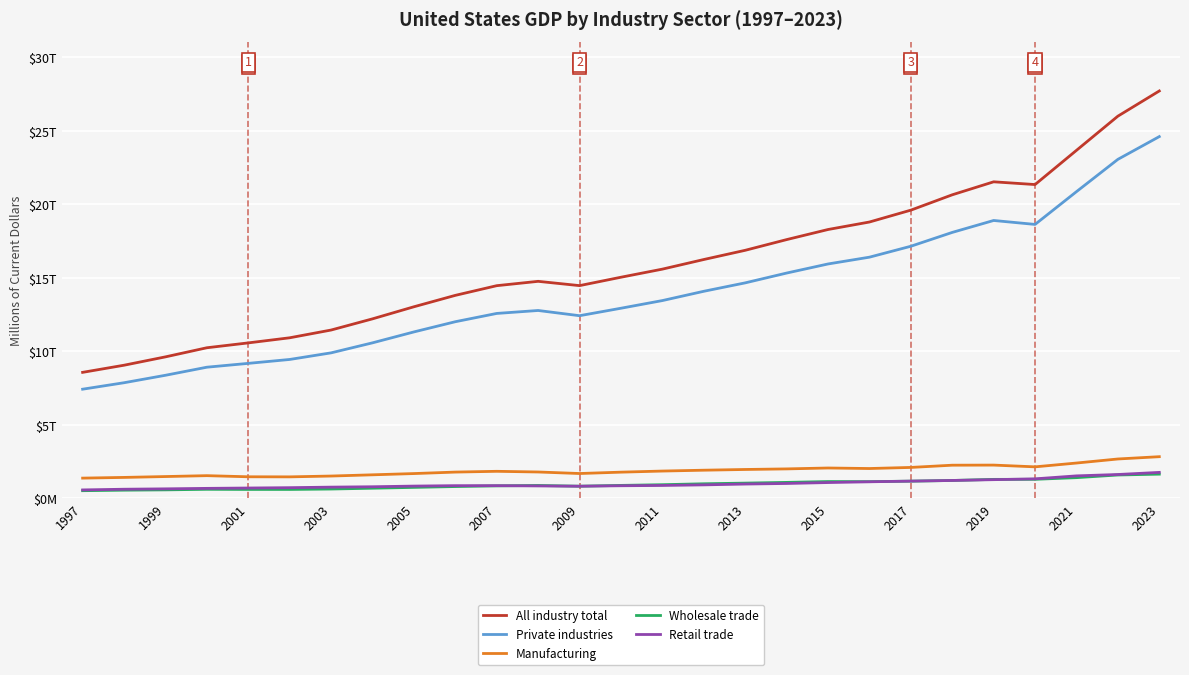

What are all the series names shown in the legend?

All industry total, Private industries, Manufacturing, Wholesale trade, Retail trade